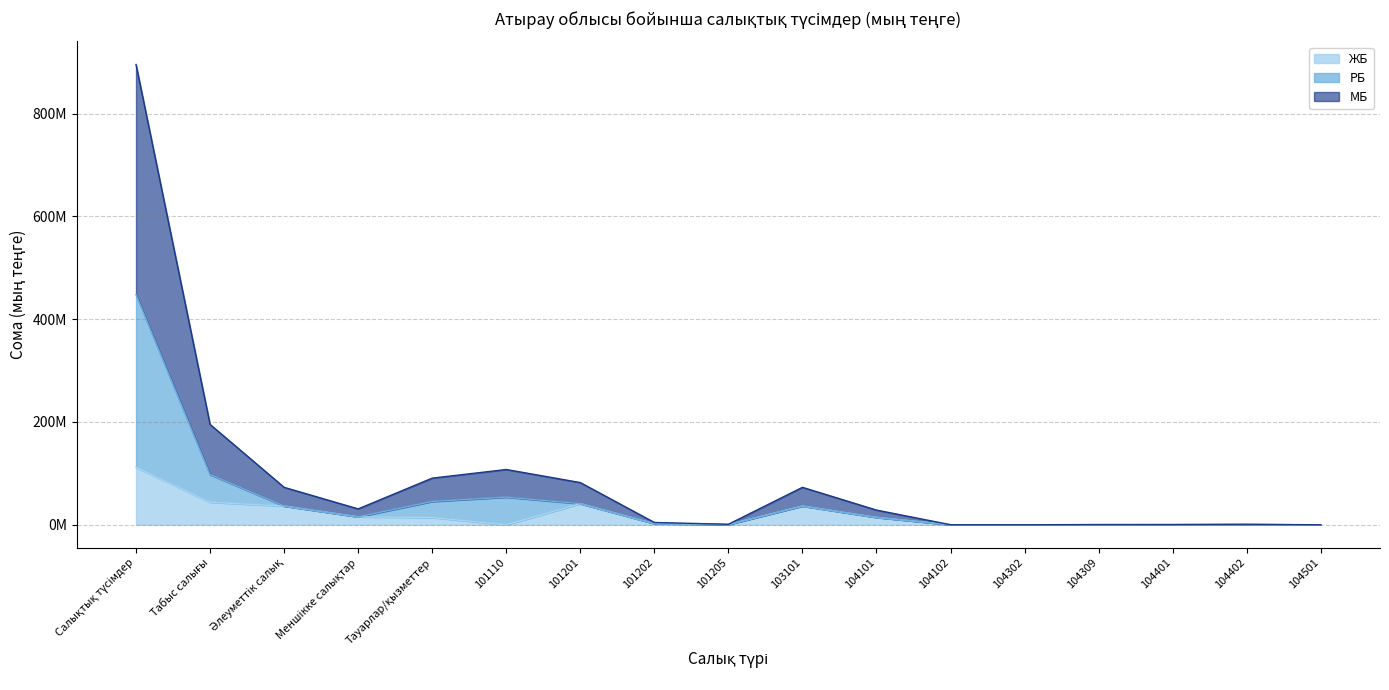

At which label does ЖБ reach its minimum?

101110